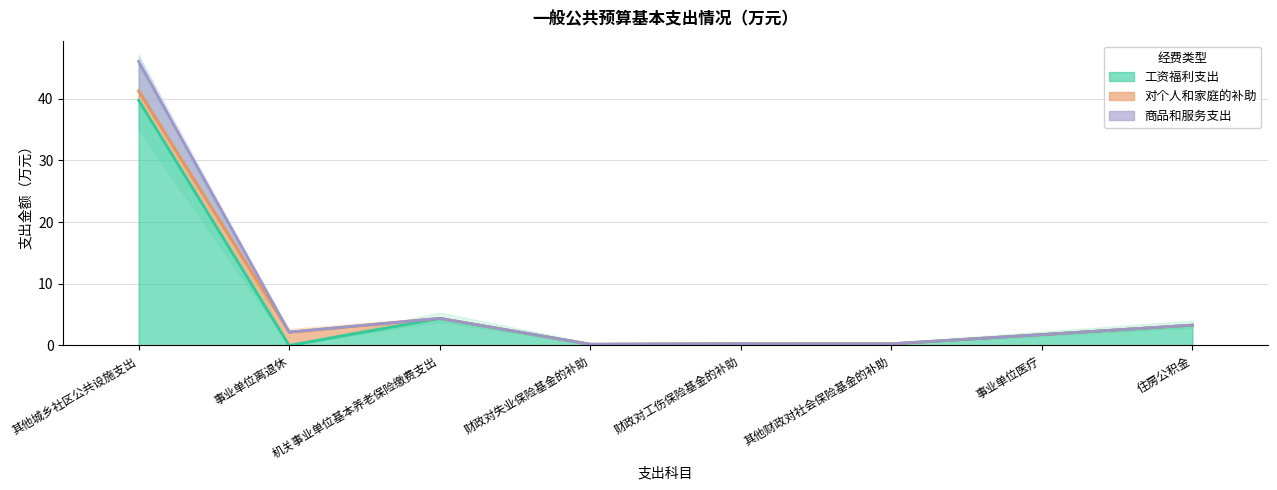

True or false: 工资福利支出 has more than 0 interior local peaks.

True